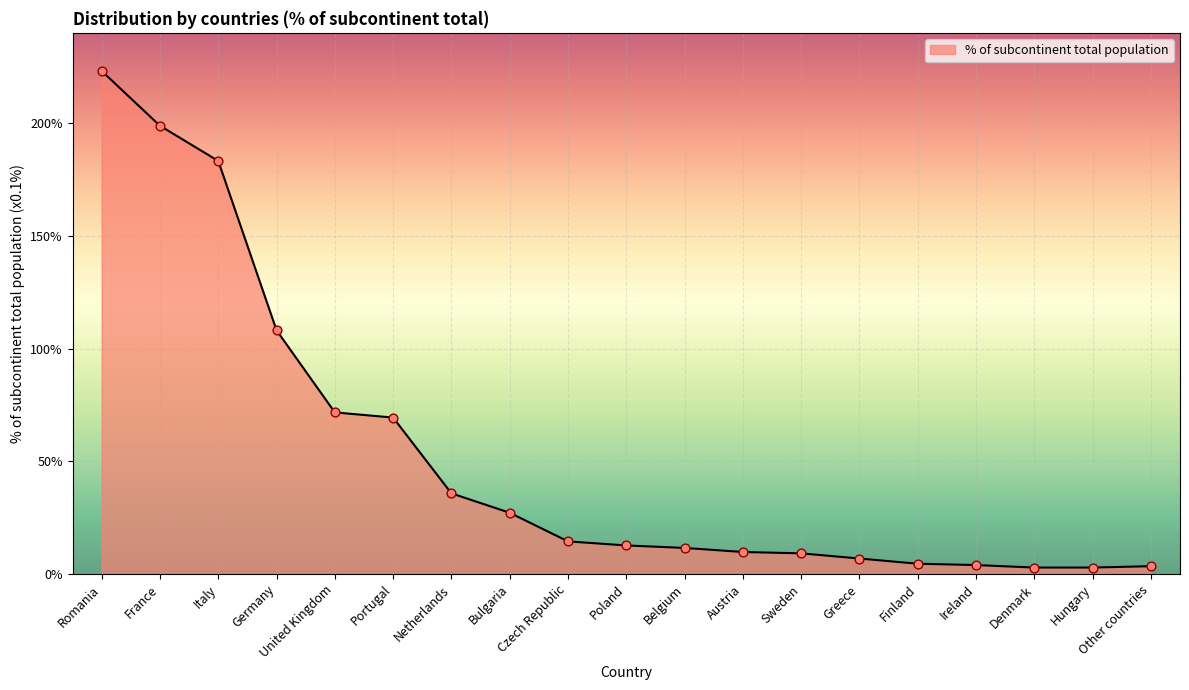

What is the ratio of the value at Belgium to the value at Portugal?

0.2